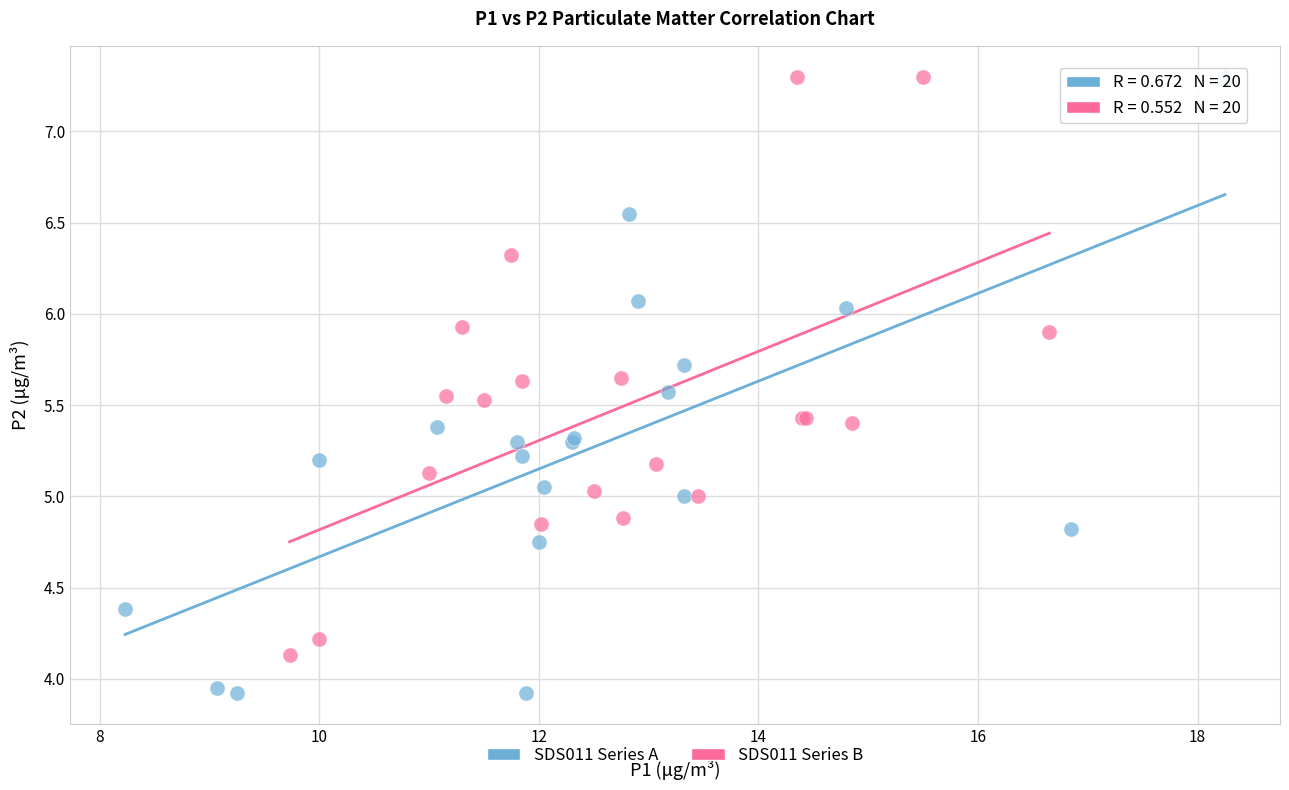

Which series has the largest Y range (max minus min)?

SDS011 Series A